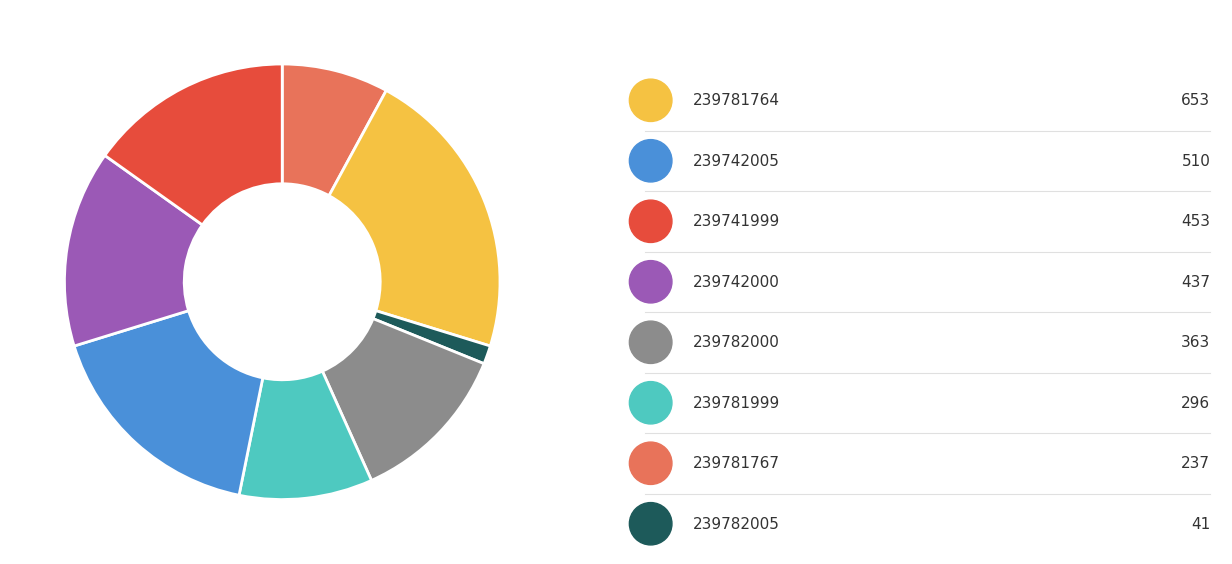

Is there any slice that represents more than half of the pie?

No